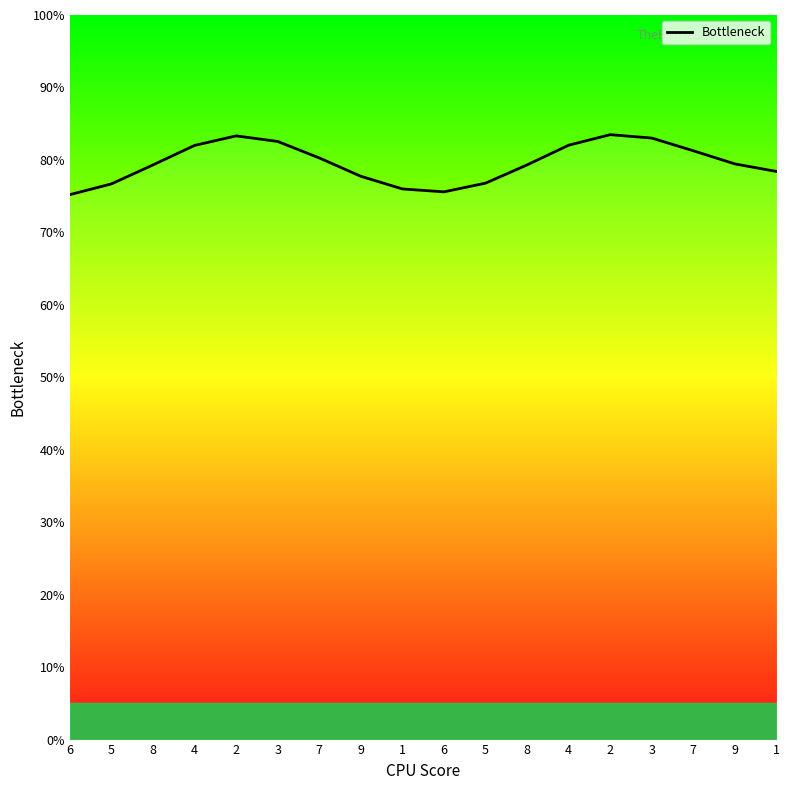

How many lines are shown in the chart?

1